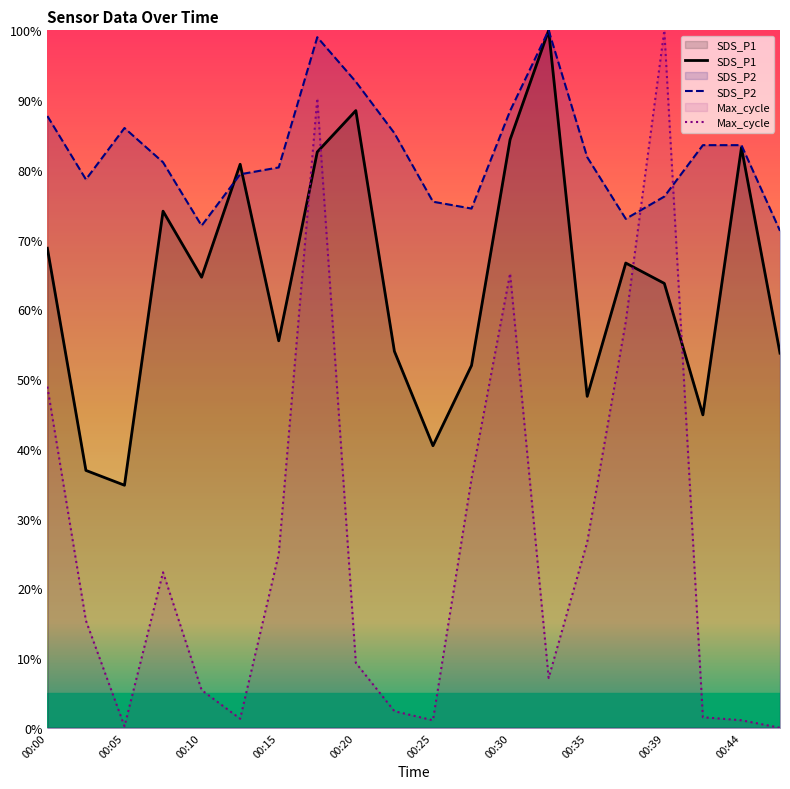

List the series in order of their peak value, lowest first.

SDS_P1, SDS_P2, Max_cycle